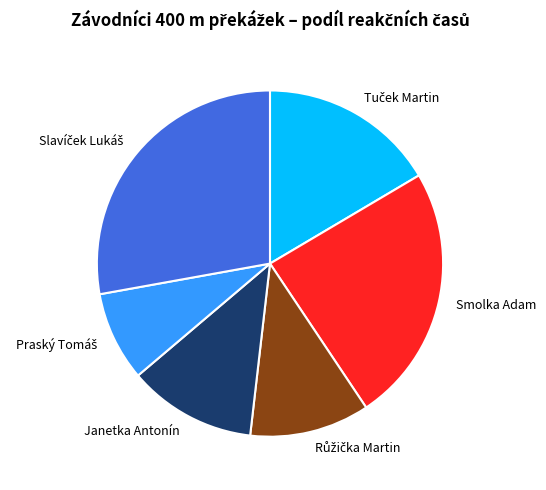

Is there a majority slice in this chart?

No